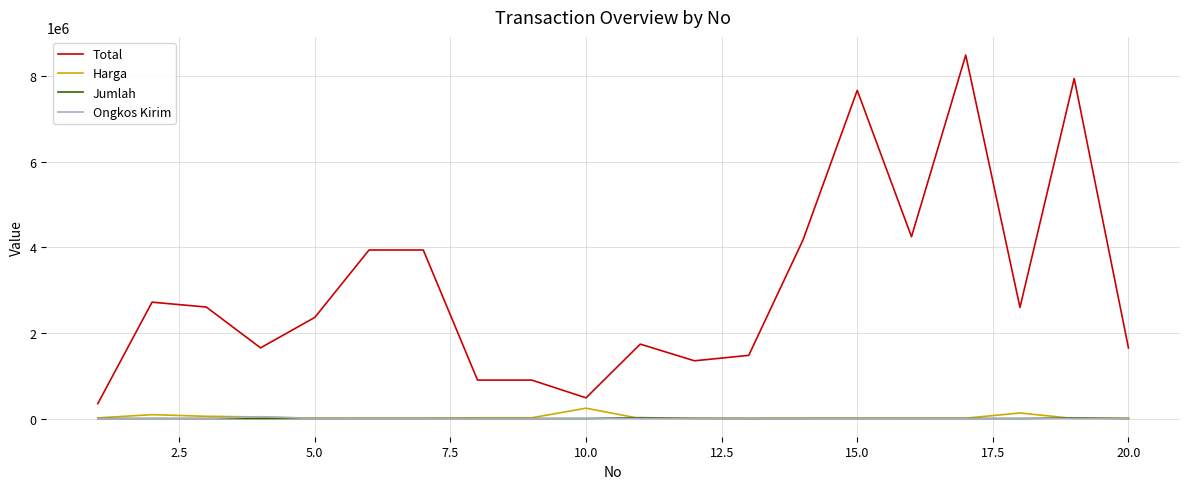

What is the average value of the Total series?

3060875